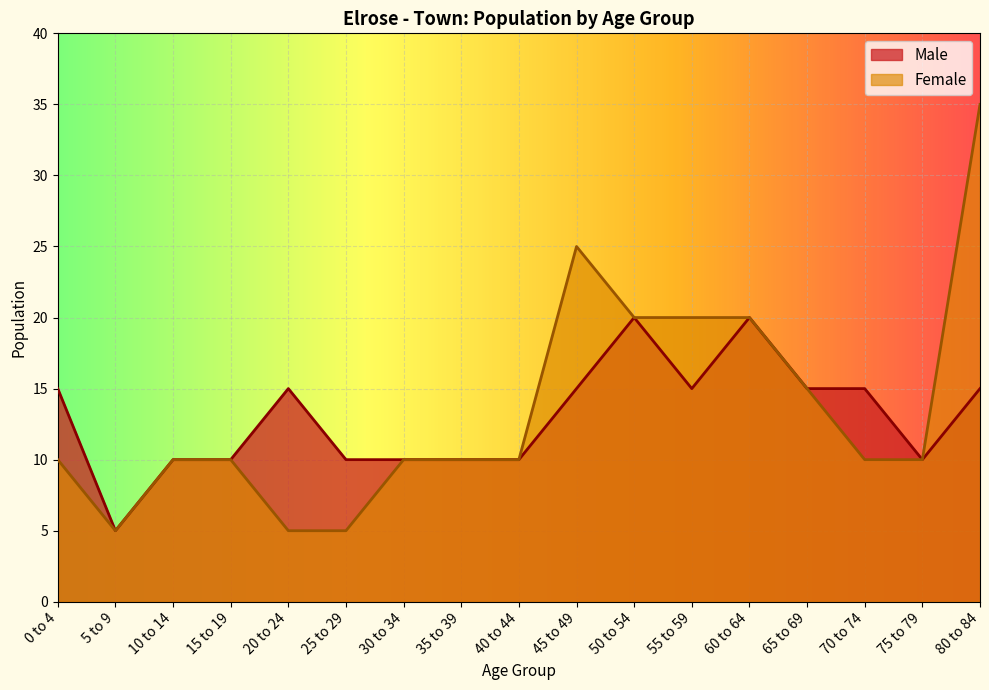

True or false: Male and Female cross at least once.

False